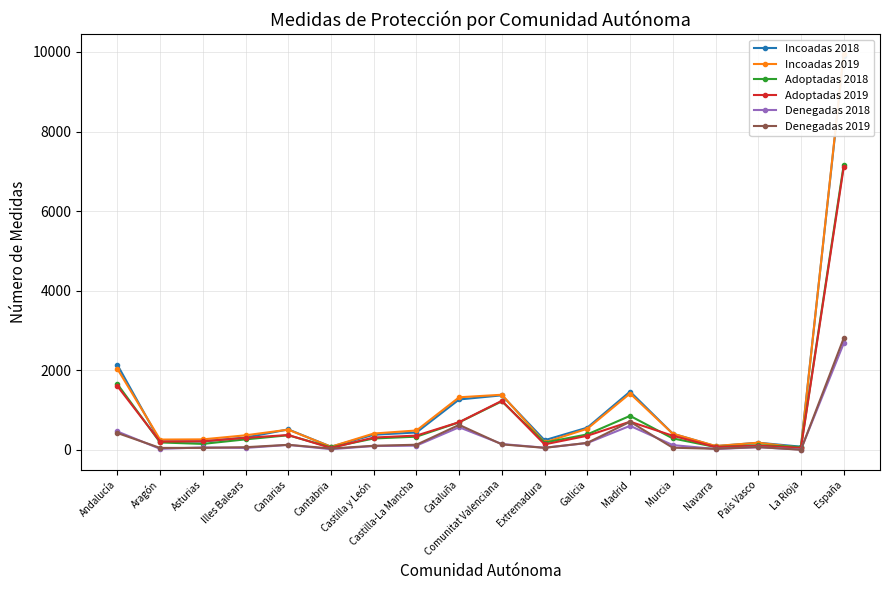

Which series changed the most between Canarias and Murcia?

Incoadas 2018